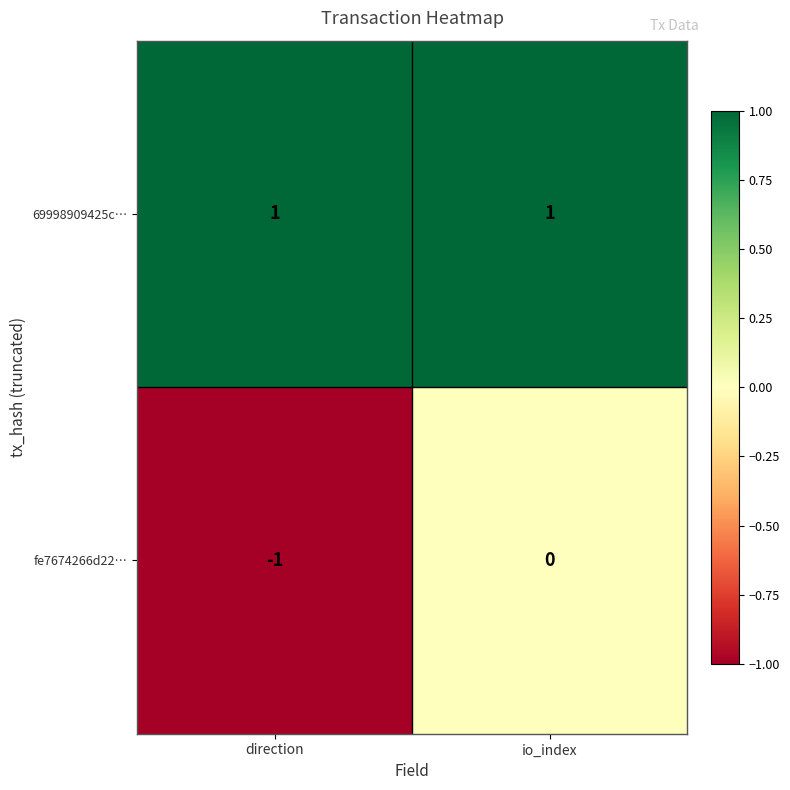

Which label corresponds to the smallest value in the chart?

direction